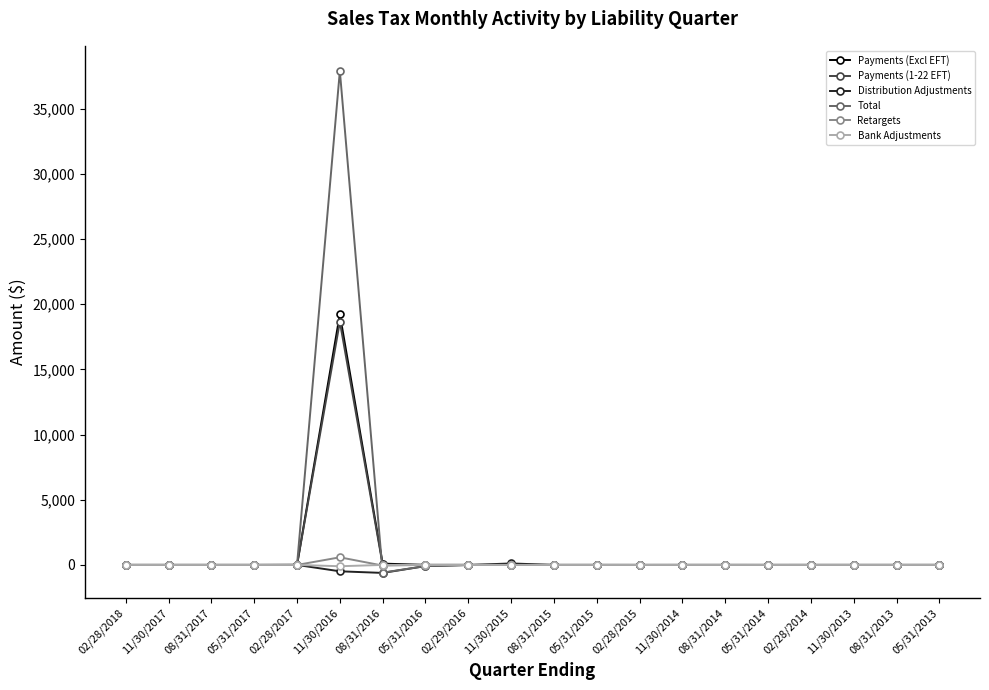

What position from the left is 05/31/2017?

4